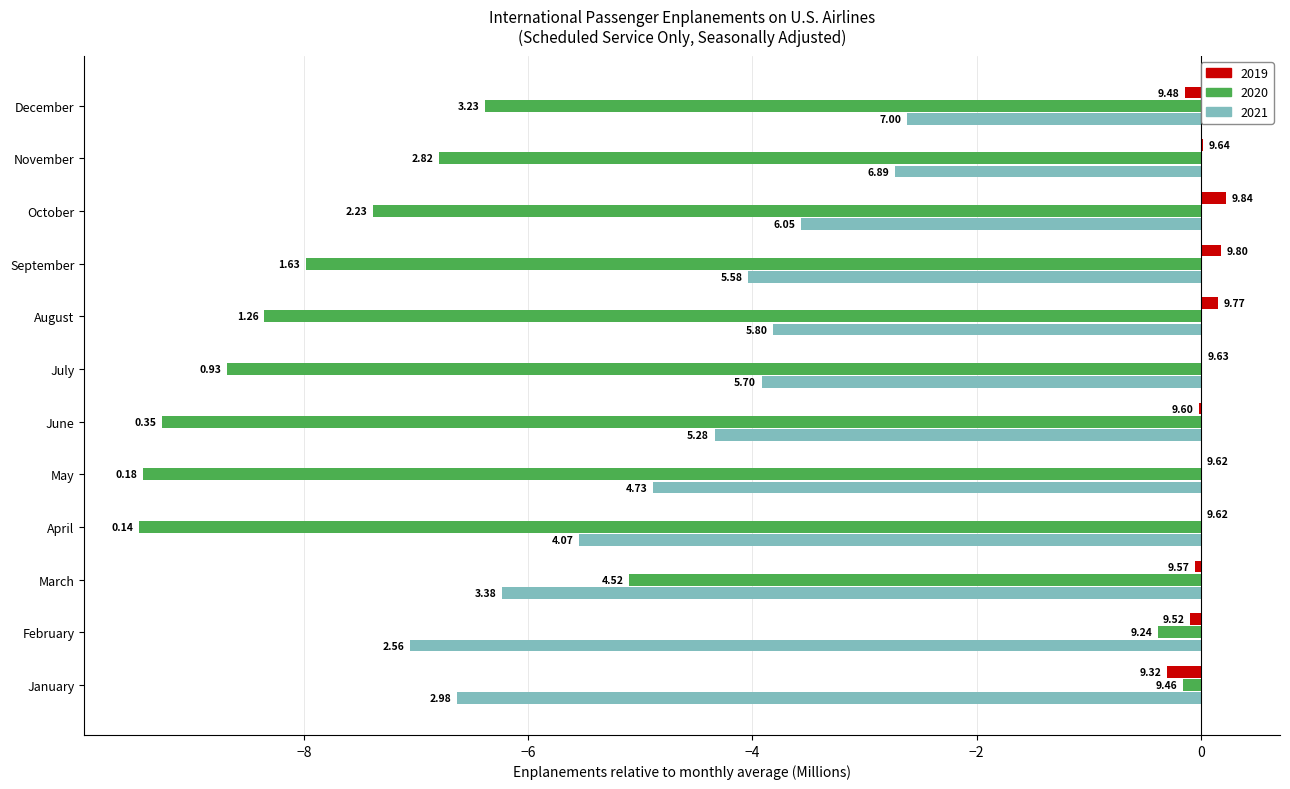

Is the value of 2020 at April greater than the value of 2019 at October?

No